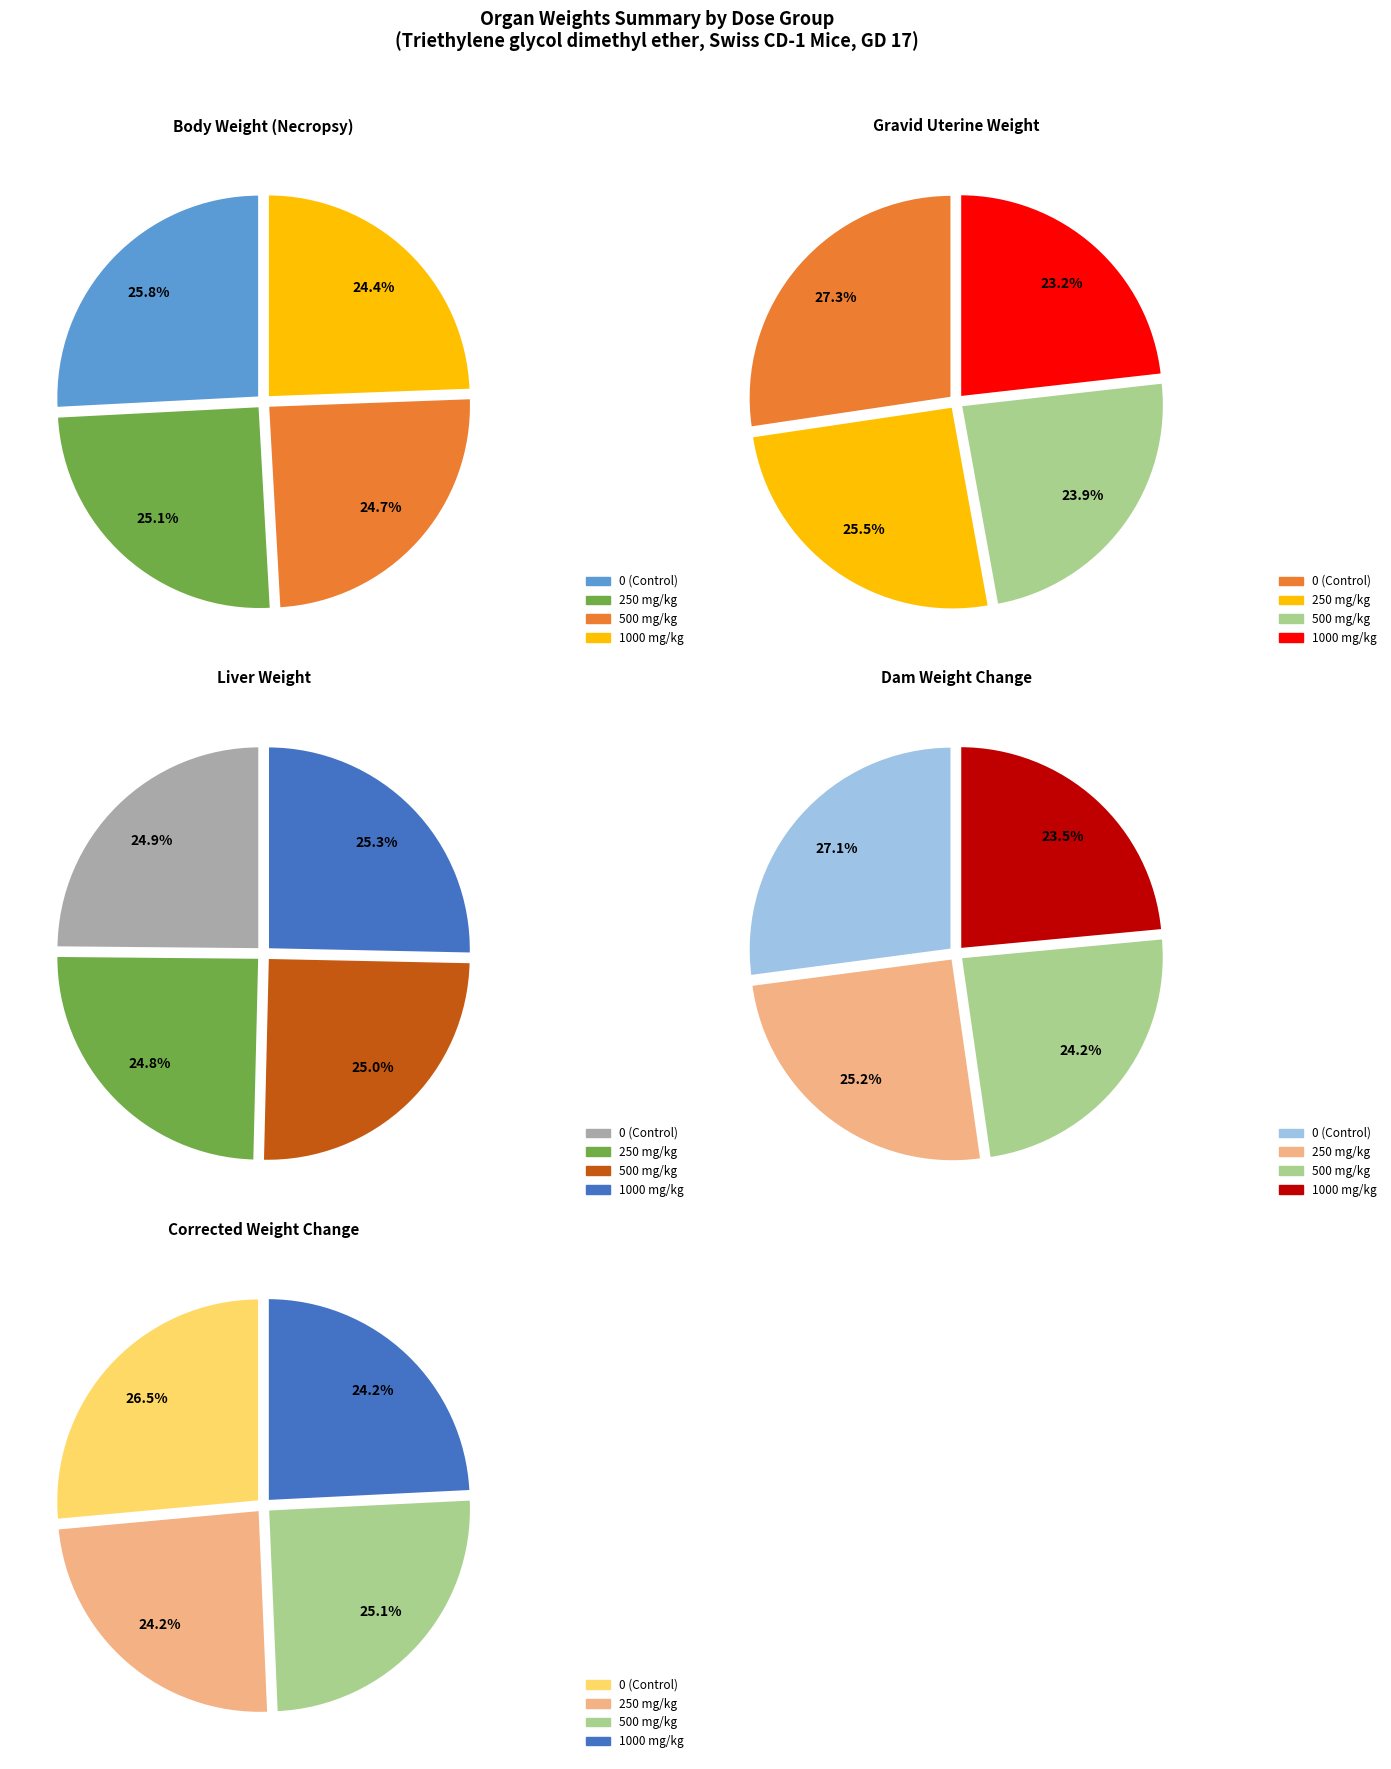

To the nearest percent, what is the difference between the largest and smallest slice percentages?

1%